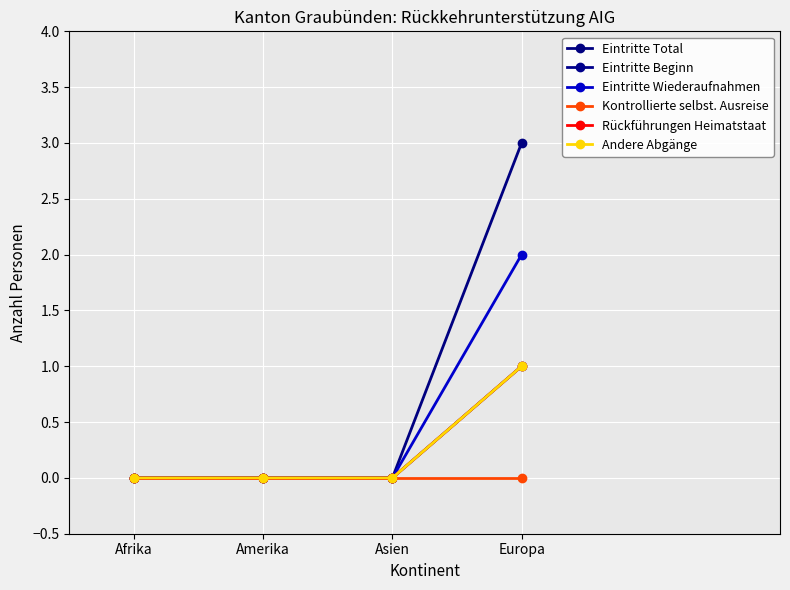

At how many categories does at least one series exceed 2?

1